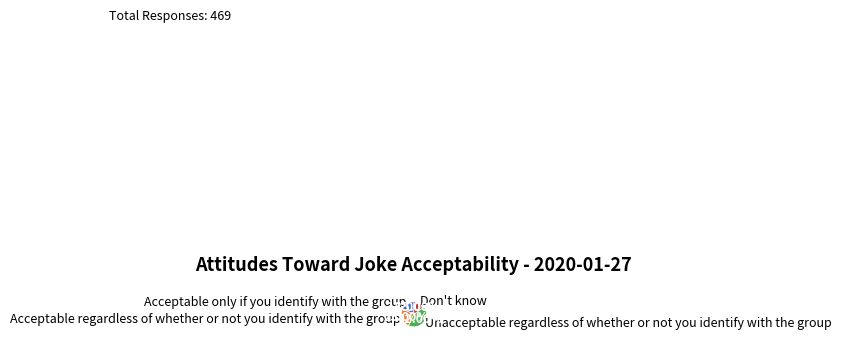

Is the sum of Acceptable only if you identify with the group and Don't know greater than half?

No